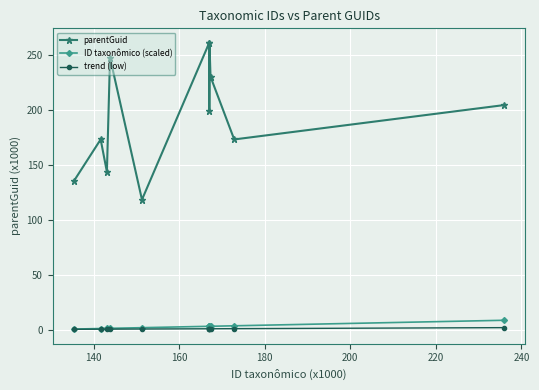

Does the chart display data point markers on the line(s)?

Yes